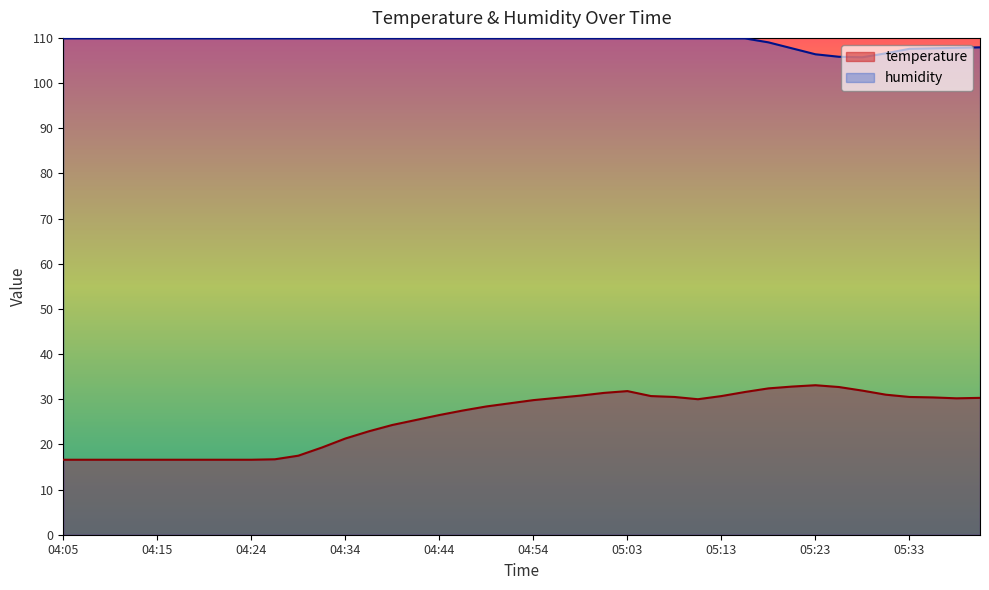

What are all the series names shown in the legend?

temperature, humidity